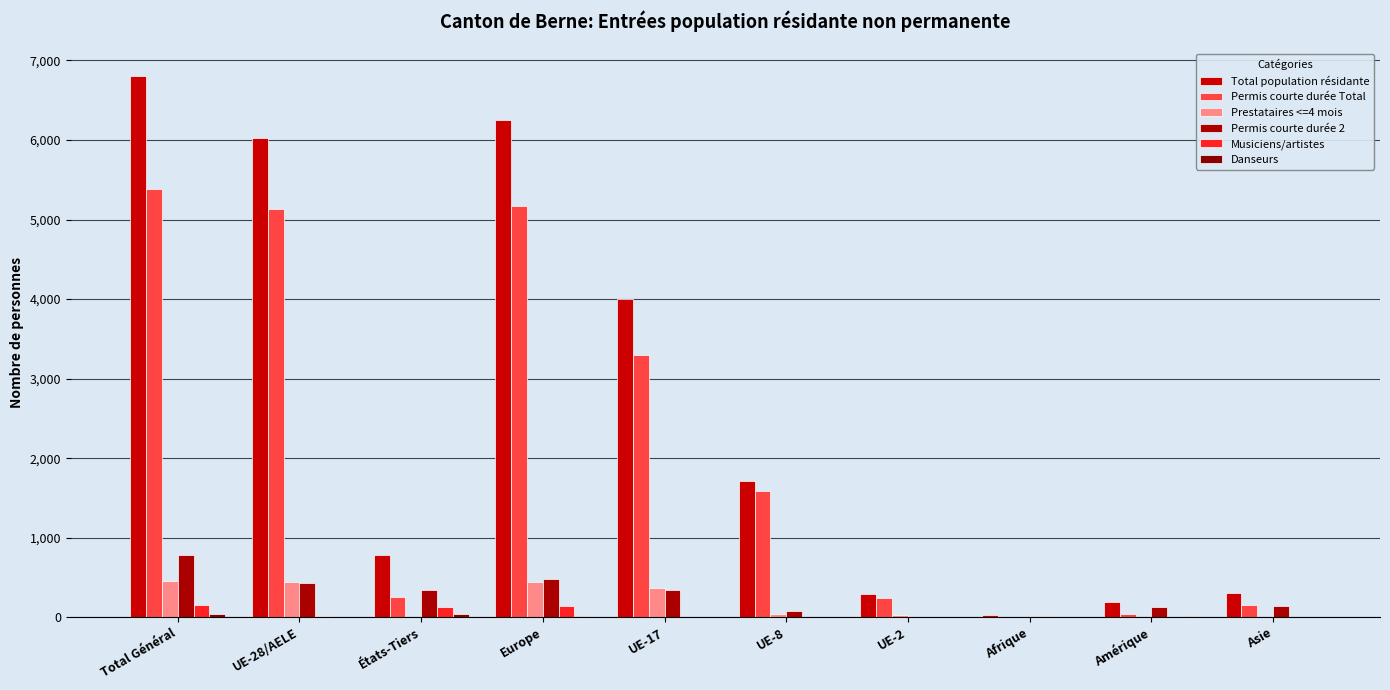

How many groups of bars are there?

10